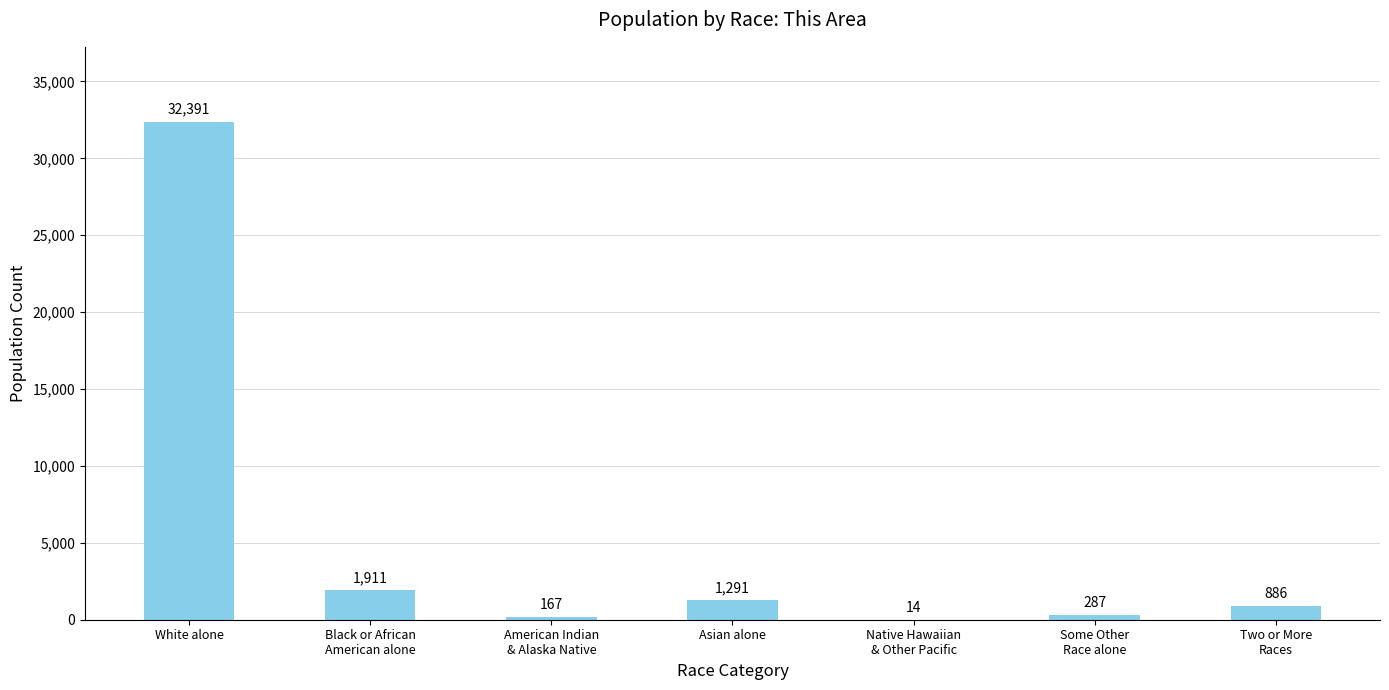

Approximately how many times larger is the value at Black or African
American alone compared to Two or More
Races?

2.2